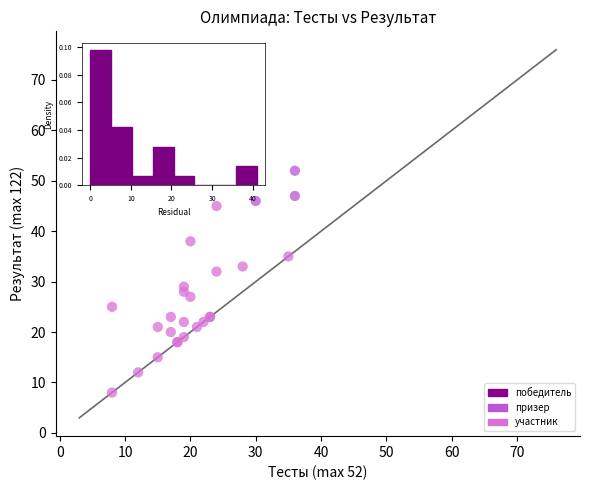

What Y value in the scatter plot is closest to 39?

38.0